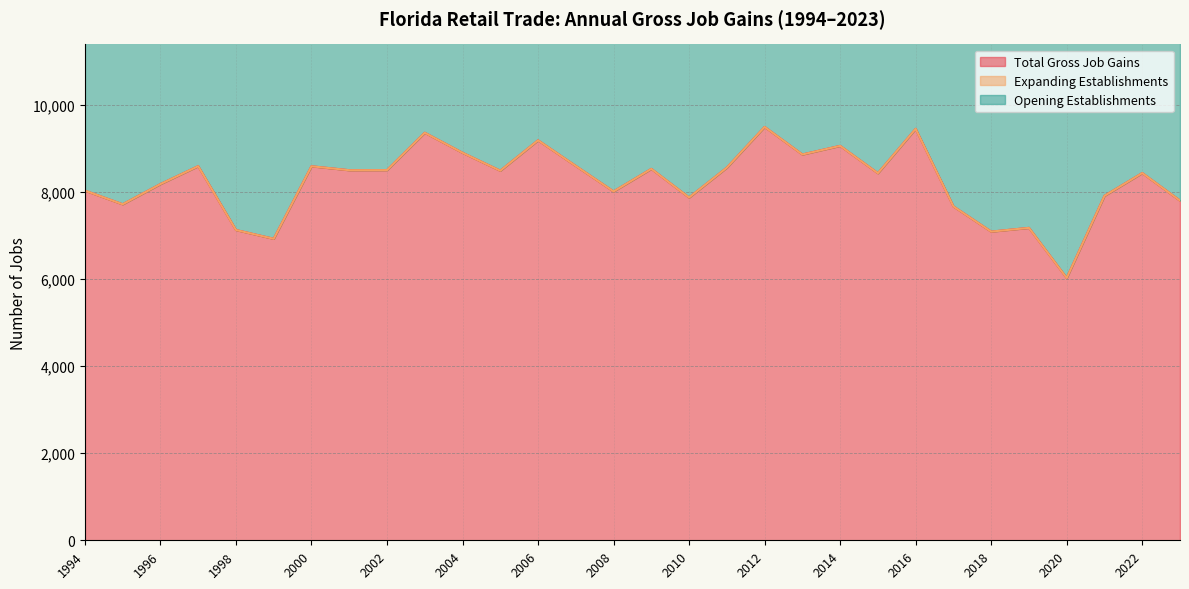

At which label does Total Gross Job Gains first exceed 8491?

1997